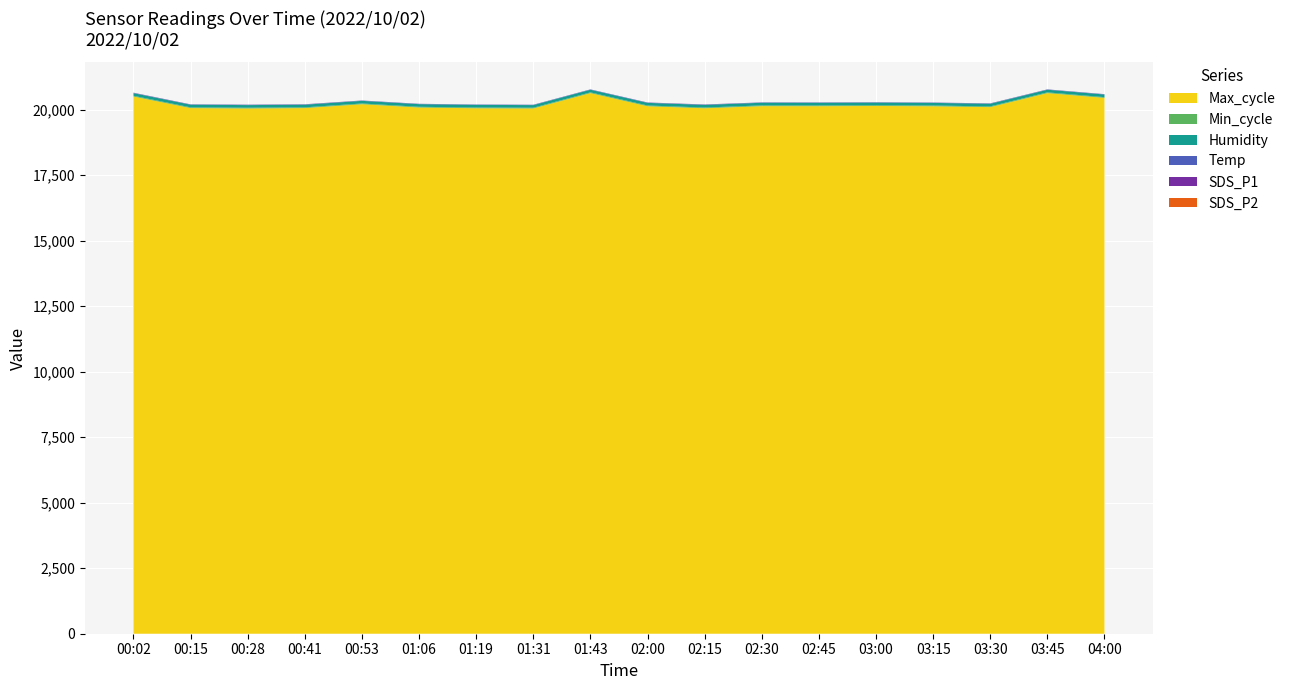

Reading right to left, transcribe all the data shown in this chart.

SDS_P1: 1.0	0.6	1.7	0.4	0.6	1.4	0.9	3.0	1.7	0.6	0.7	0.6	0.6	0.6	2.7	2.5	0.9	3.5
SDS_P2: 0.5	0.4	0.6	0.3	0.4	0.4	0.5	0.7	0.5	0.4	0.4	0.4	0.4	0.4	0.9	0.8	0.5	1.2
Temp: 13.6	13.6	13.6	13.6	13.6	13.6	13.6	13.6	13.6	13.6	13.6	13.6	13.5	13.6	13.7	13.7	13.7	13.8
Humidity: 99.9	99.9	99.9	99.9	99.9	99.9	99.9	99.9	99.9	99.9	99.9	99.9	99.9	99.9	99.9	99.9	99.9	99.9
Min_cycle: 28.0	28.0	28.0	28.0	28.0	28.0	28.0	28.0	28.0	28.0	28.0	28.0	28.0	28.0	28.0	28.0	28.0	28.0
Max_cycle: 20448.0	20630.0	20095.0	20128.0	20139.0	20131.0	20133.0	20052.0	20129.0	20630.0	20044.0	20052.0	20080.0	20206.0	20059.0	20044.0	20059.0	20500.0